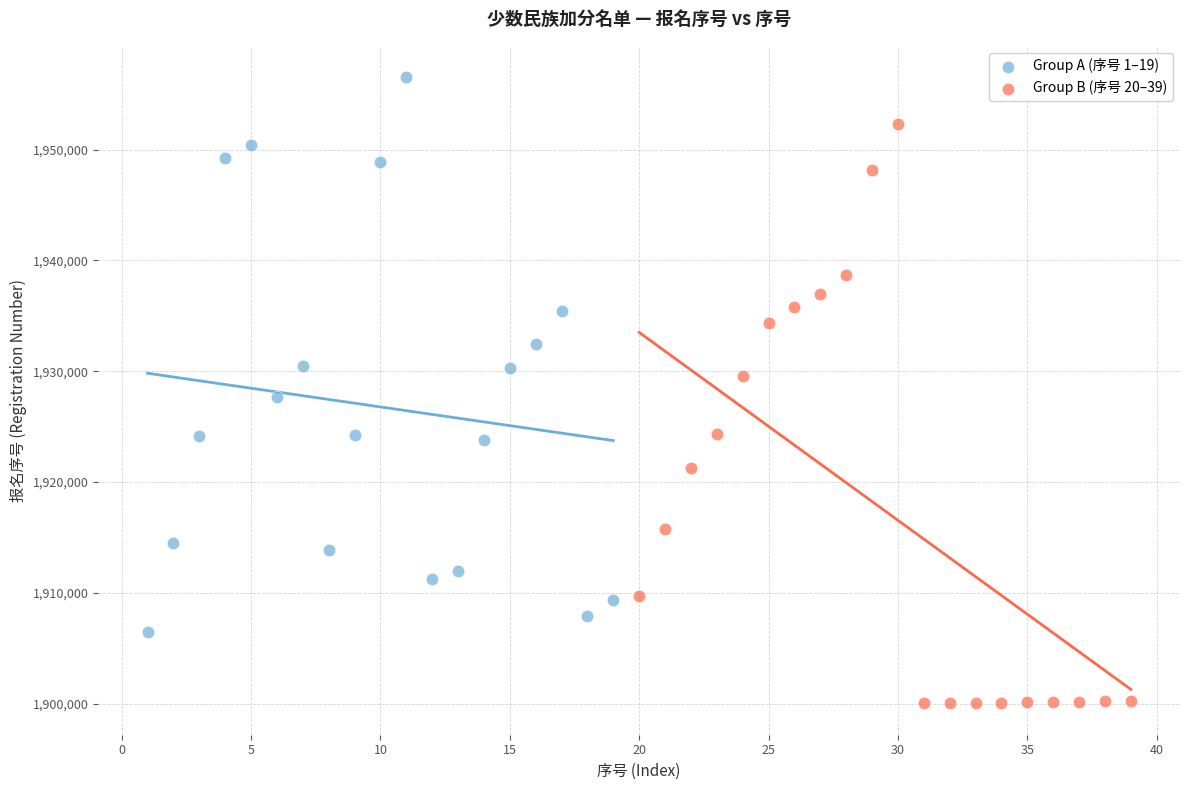

Which series contains the lowest Y value?

Group B (序号 20–39)